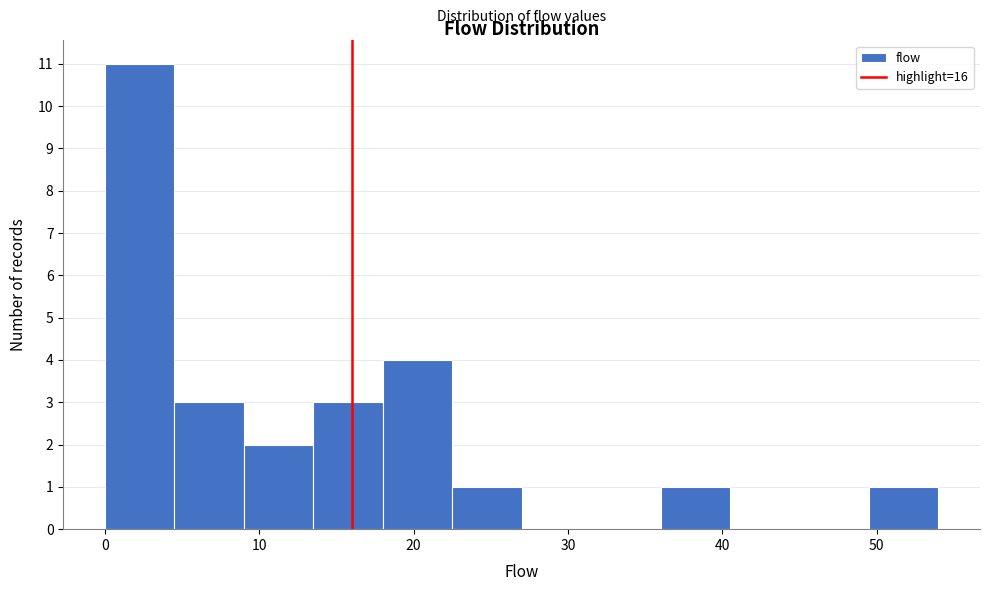

Over which range of the x-axis is the bar tallest?

0.0 to 4.5